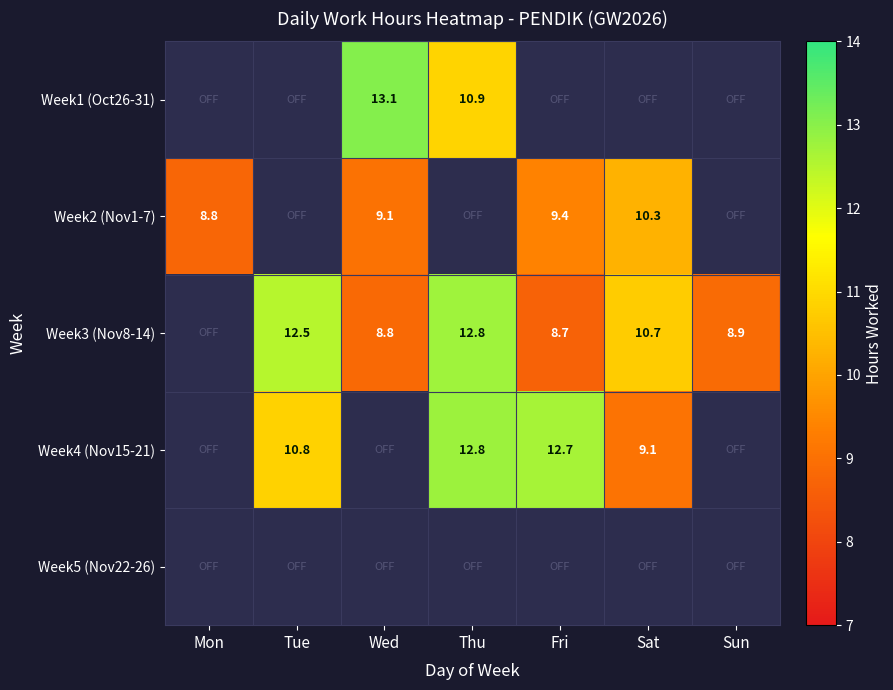

What is the sum of the Week3 (Nov8-14) values at Tue and Sat?

23.2